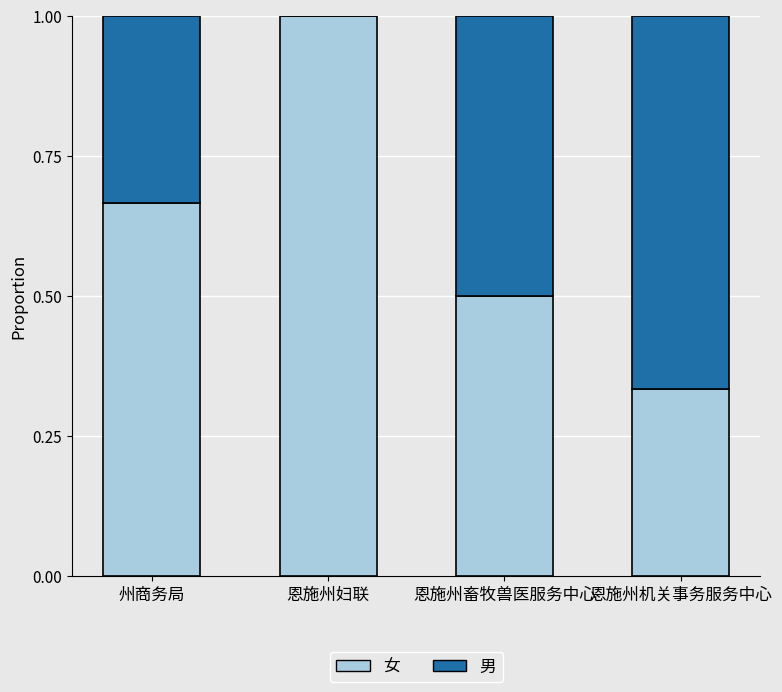

What is the maximum value for 女?

1.0